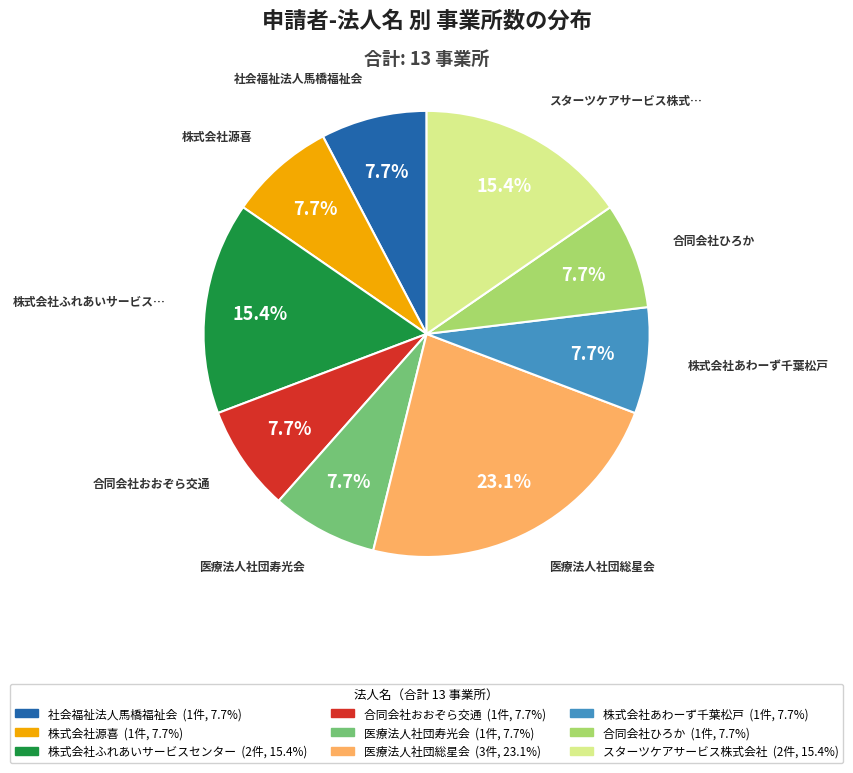

Is there any slice that represents more than half of the pie?

No